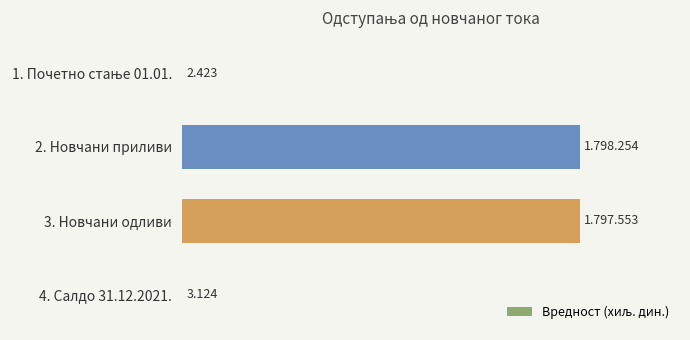

What is the greatest value displayed?

1798254